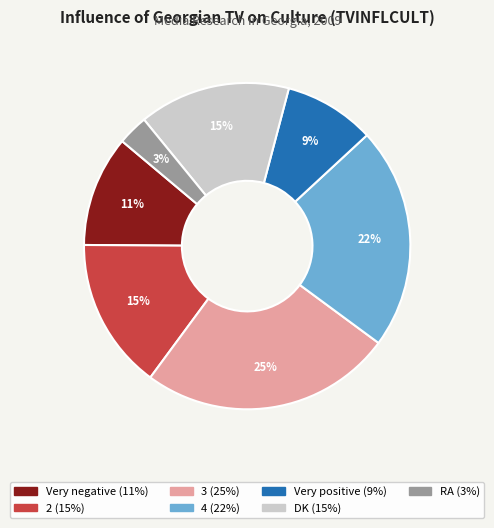

The Very positive slice represents 1% of the pie. True or false?

False